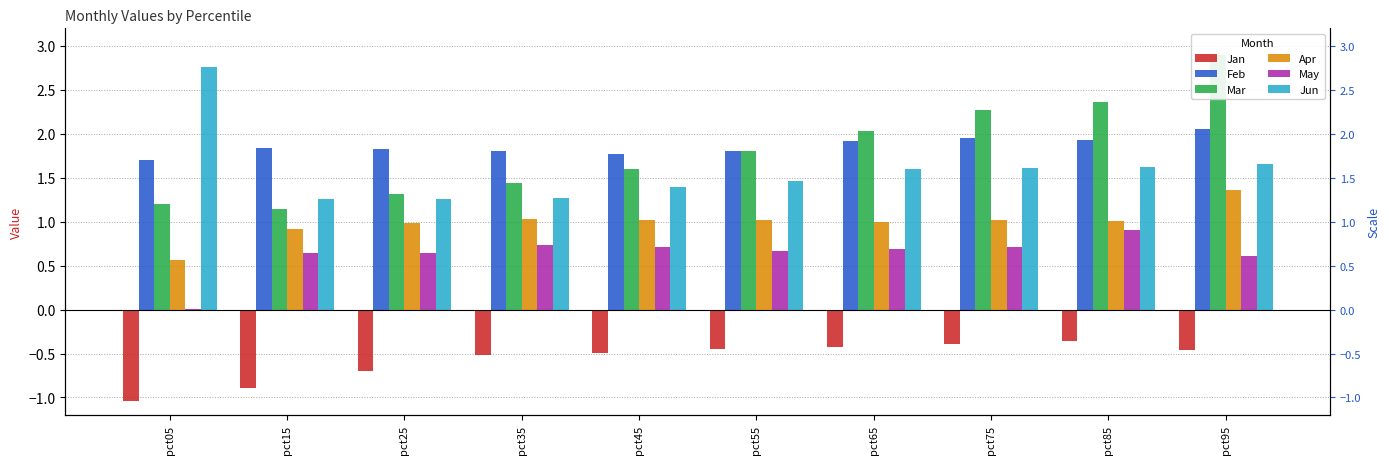

What is the minimum value shown in the chart?

-1.0